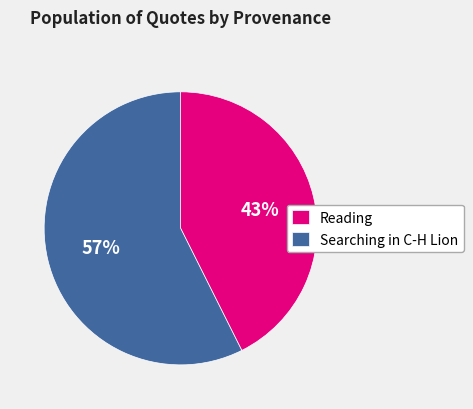

To the nearest percent, what portion does Searching in C-H Lion represent?

57%